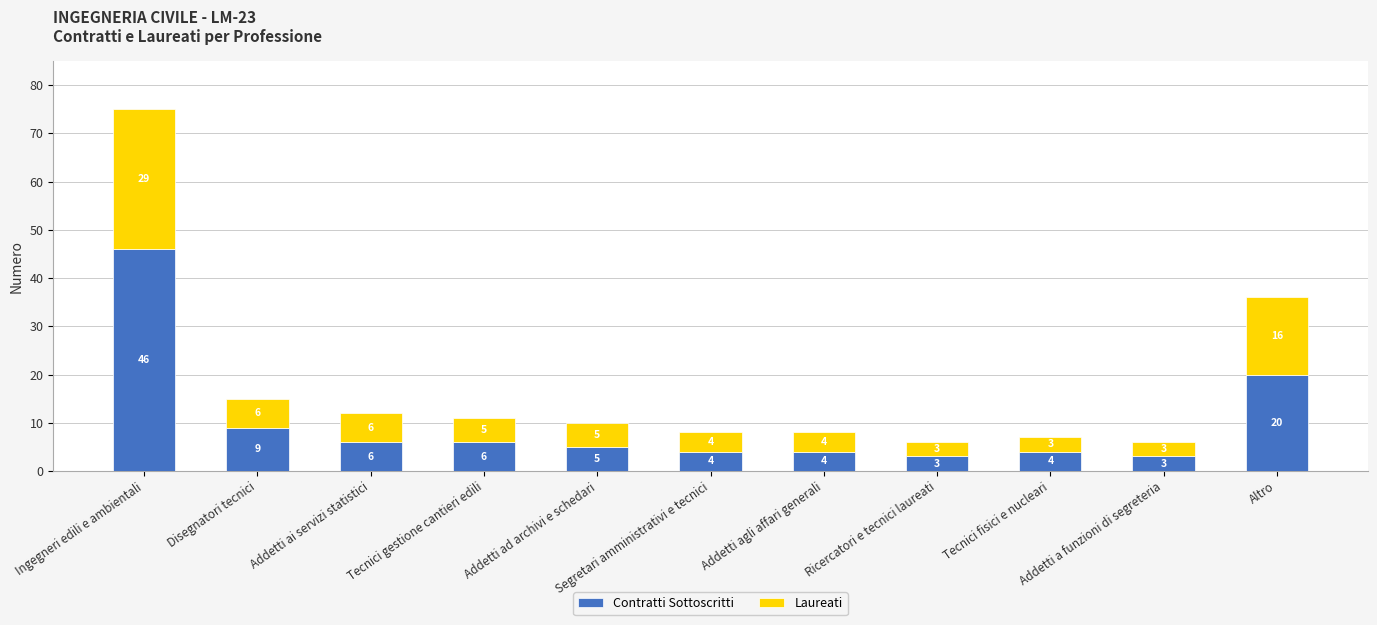

At which label does Contratti Sottoscritti reach its peak?

Ingegneri edili e ambientali